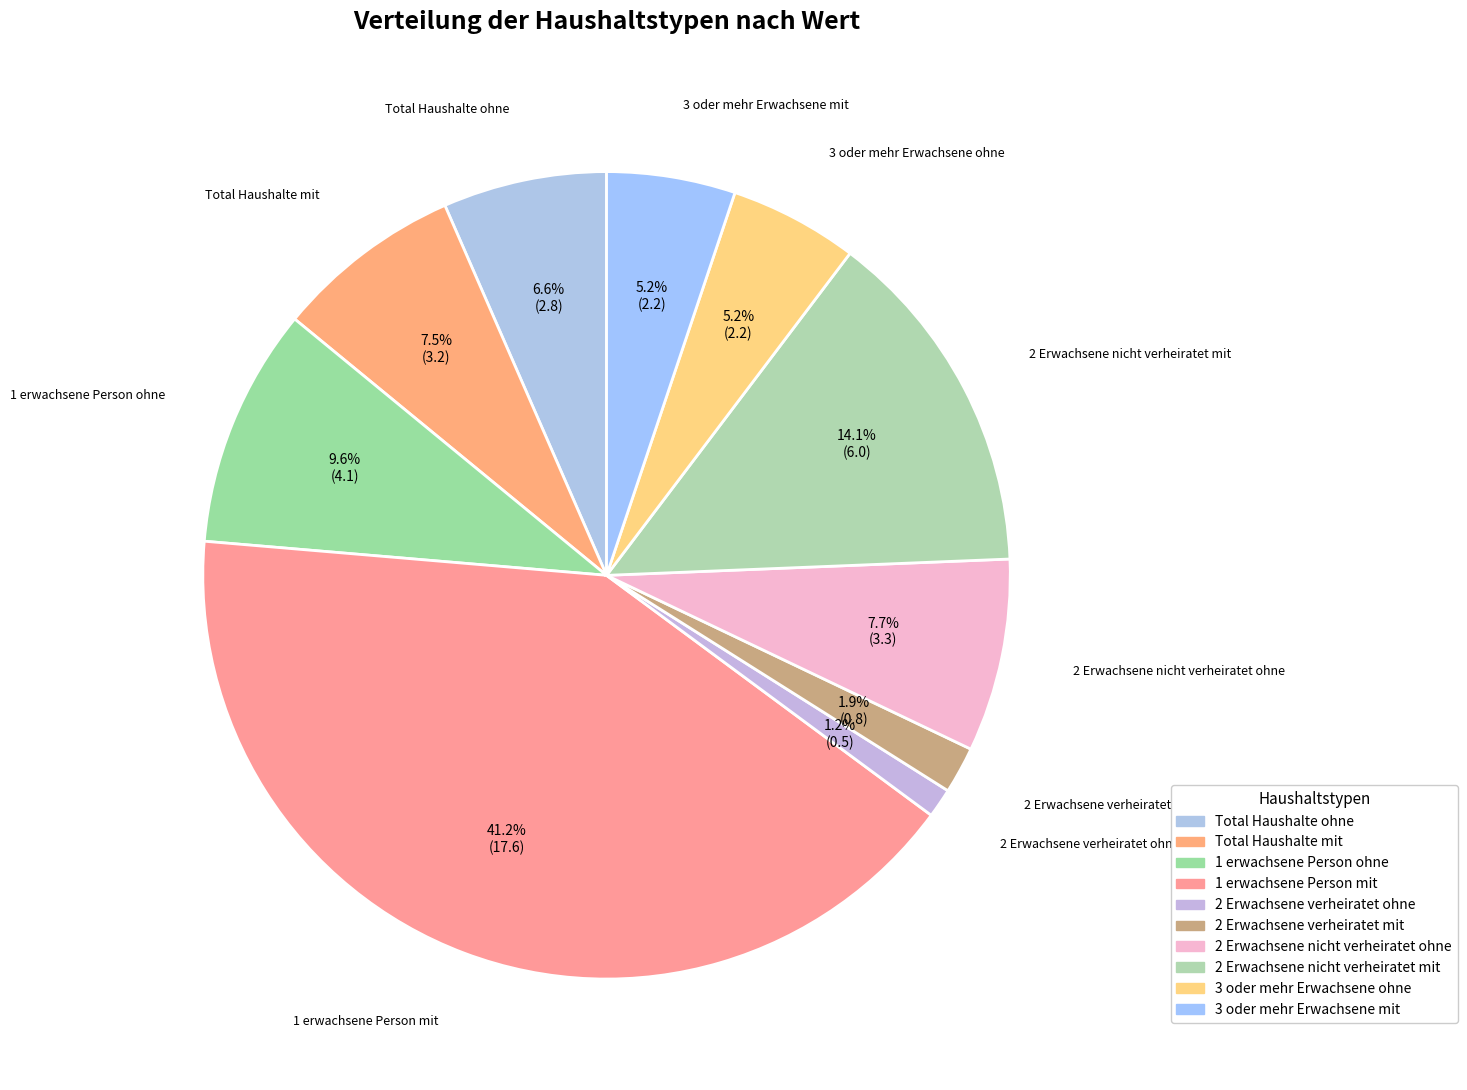

Which slice is the largest?

1 erwachsene Person mit